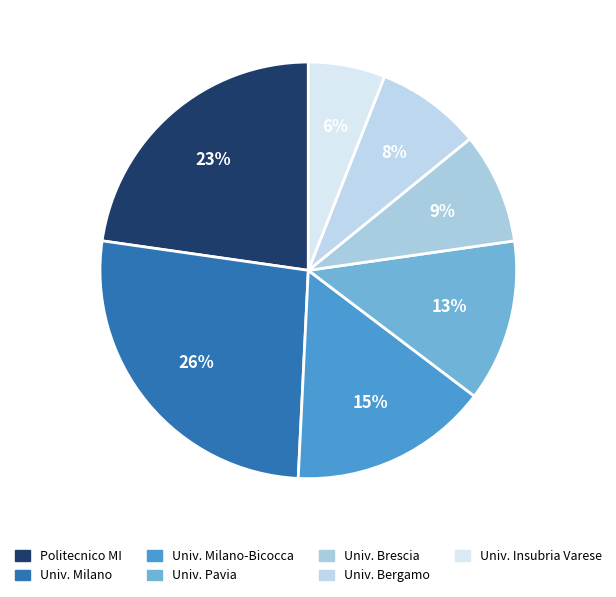

Which slice is the largest?

UNIVERSITA DEGLI STUDI DI MILANO